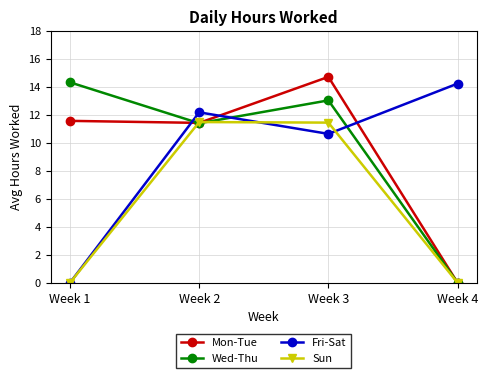

Rank the categories by Fri-Sat value from highest to lowest.

Week 4, Week 2, Week 3, Week 1